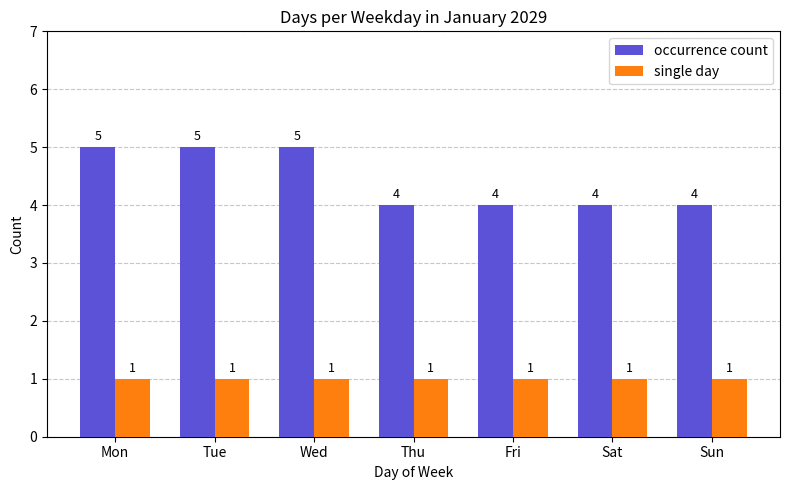

What is the difference between the highest and lowest values at Tue?

4